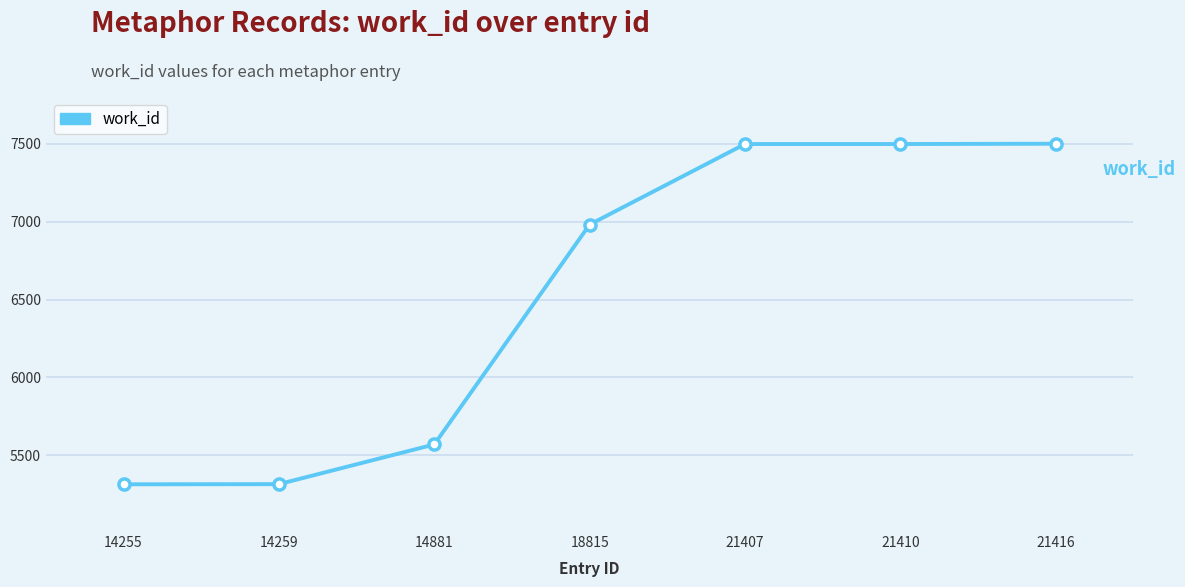

At which label is the value closest to 6407?

18815